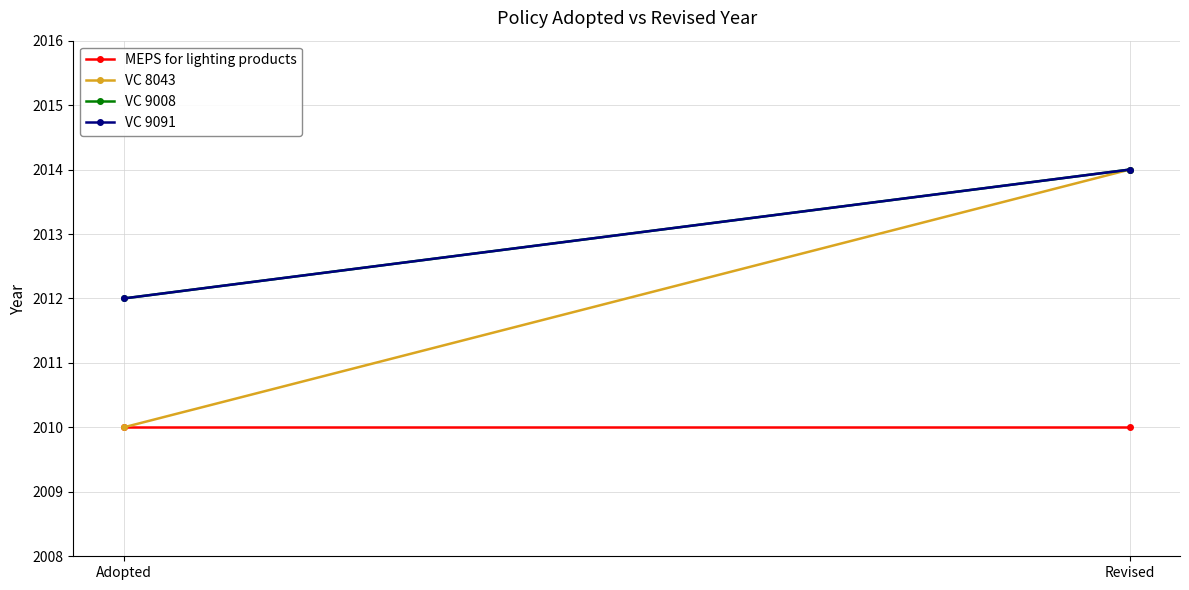

Is the value of VC 8043 at Adopted greater than the value of MEPS for lighting products at Adopted?

No